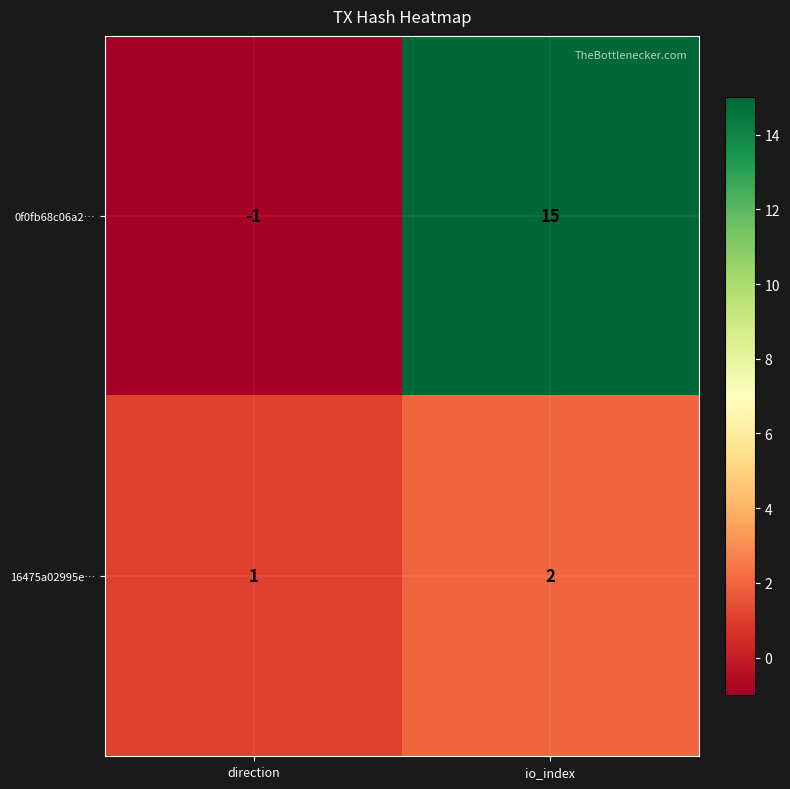

What is the average value of the 0f0fb68c06a2… series?

7